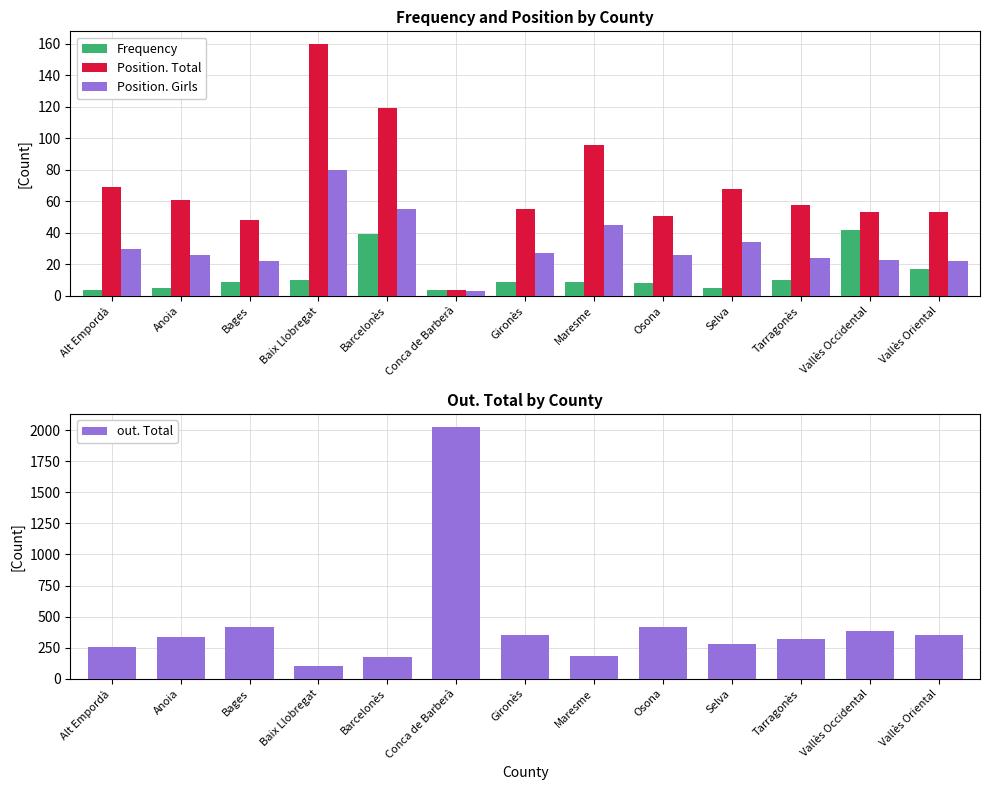

What is the difference between the second highest and second lowest values in the Position. Girls series?

33